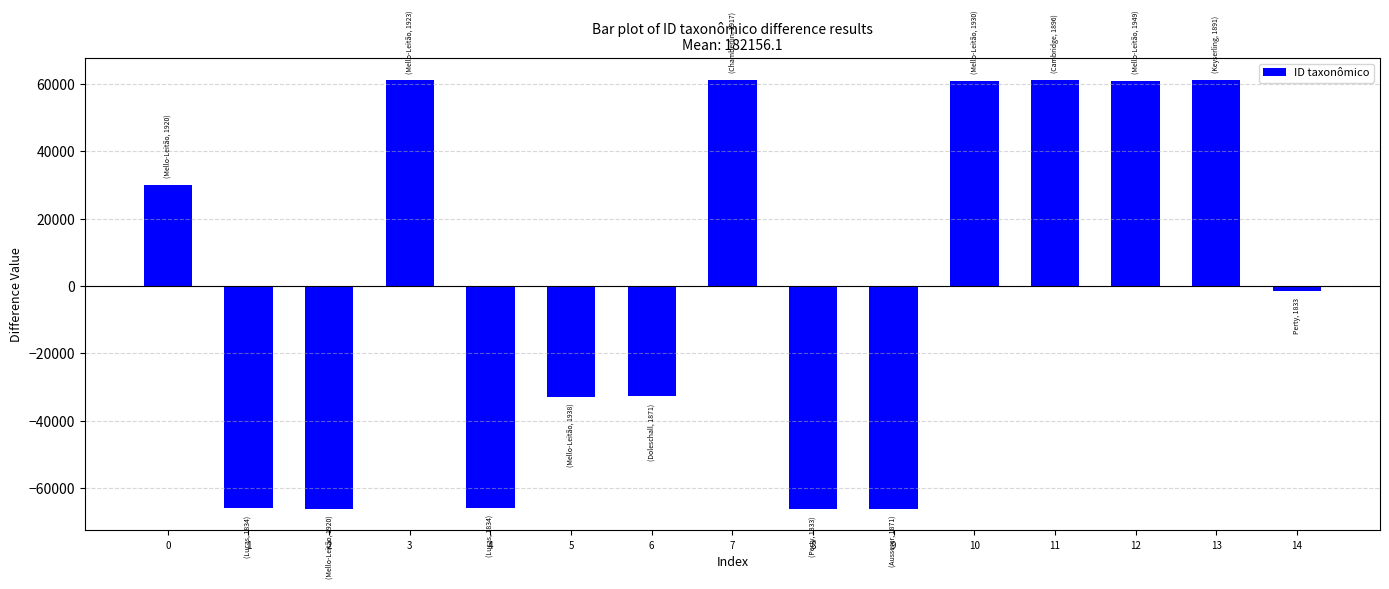

What is the value of the 5th bar from the left?

-65982.1